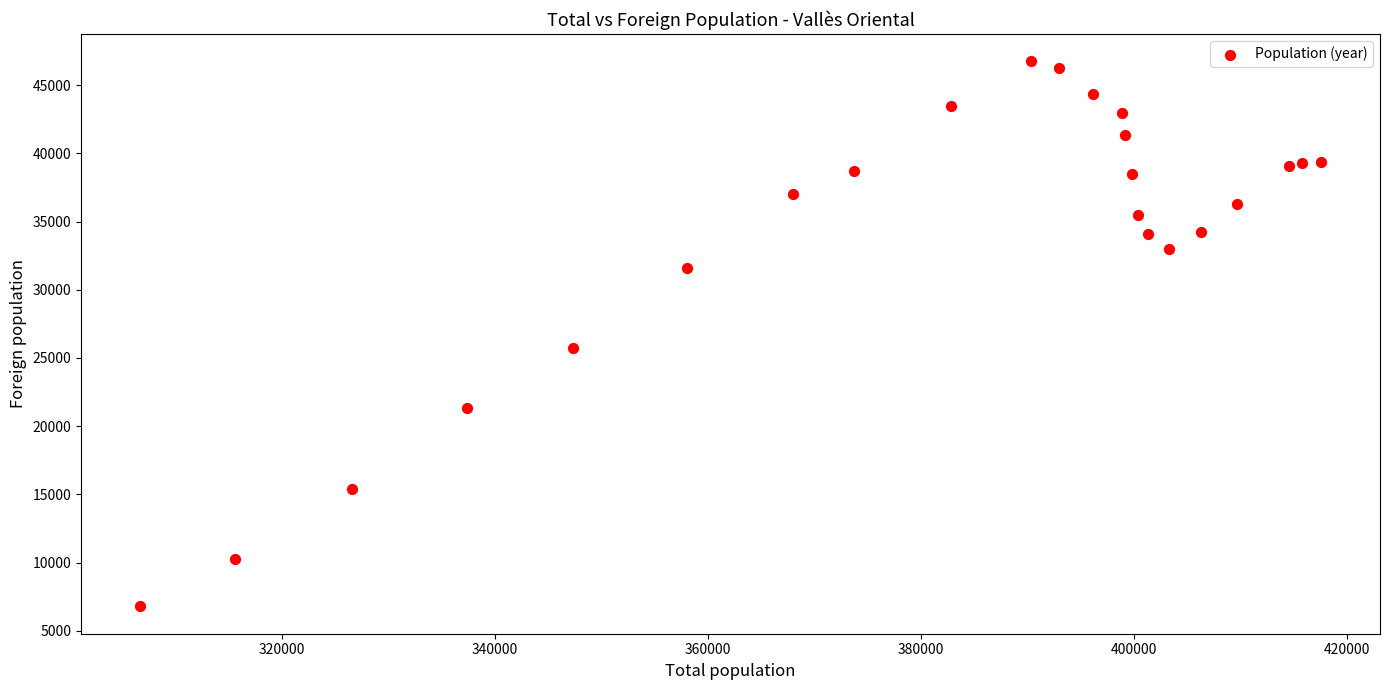

What Y value in the scatter plot is closest to 26768?

25756